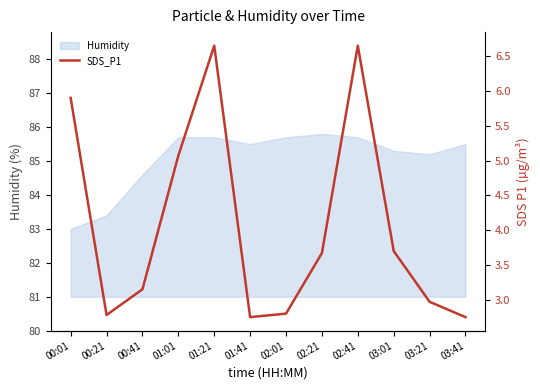

List the labels in order of value, smallest first.

01:41, 03:41, 00:21, 02:01, 03:21, 00:41, 02:21, 03:01, 01:01, 00:01, 01:21, 02:41